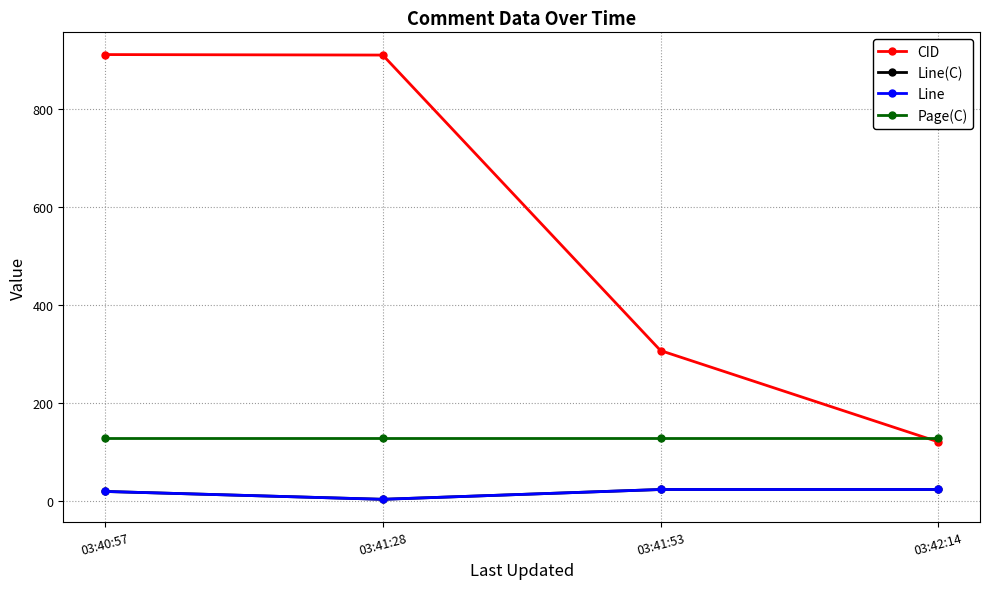

True or false: Line(C) and Line intersect in this chart.

False